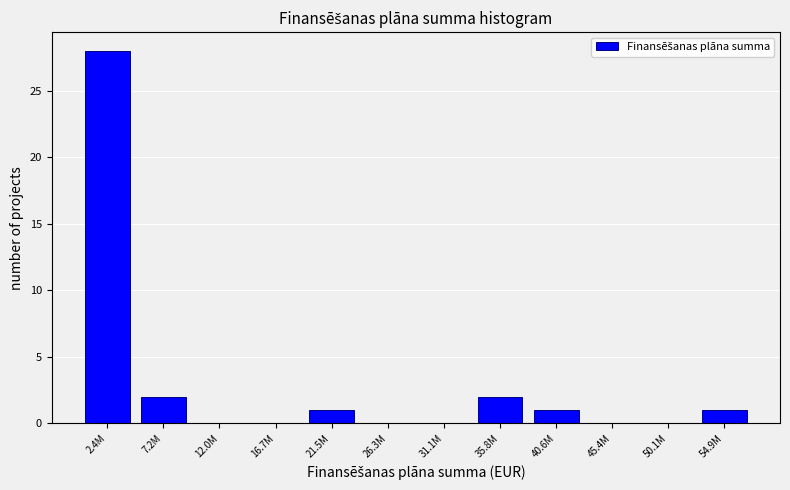

Reading left to right, what are all the values shown in this chart?

2.4M=28	7.2M=2	12.0M=0	16.7M=0	21.5M=1	26.3M=0	31.1M=0	35.8M=2	40.6M=1	45.4M=0	50.1M=0	54.9M=1